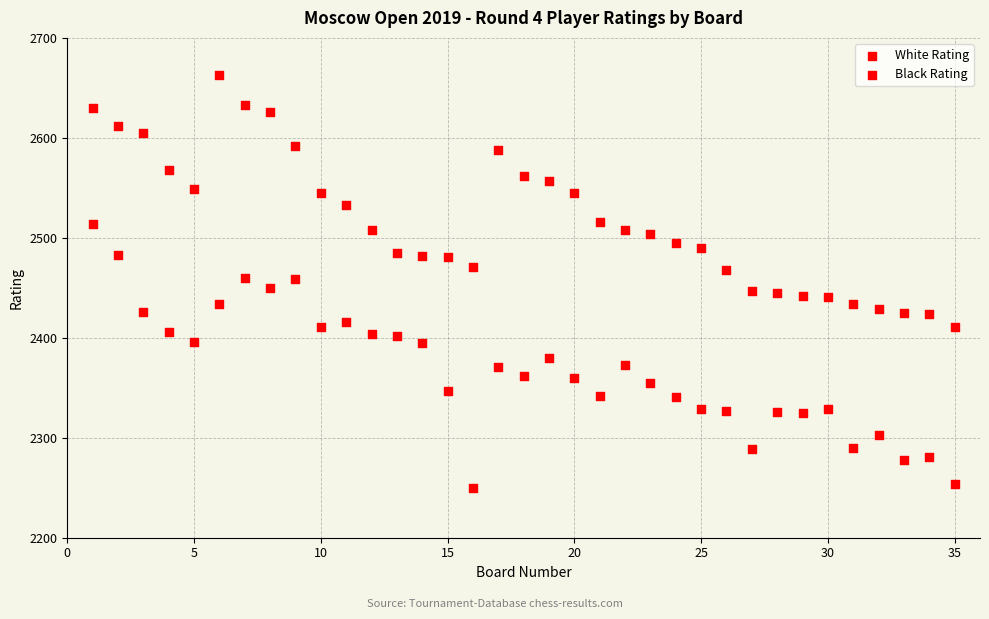

How many points are shown in the scatter plot?

70